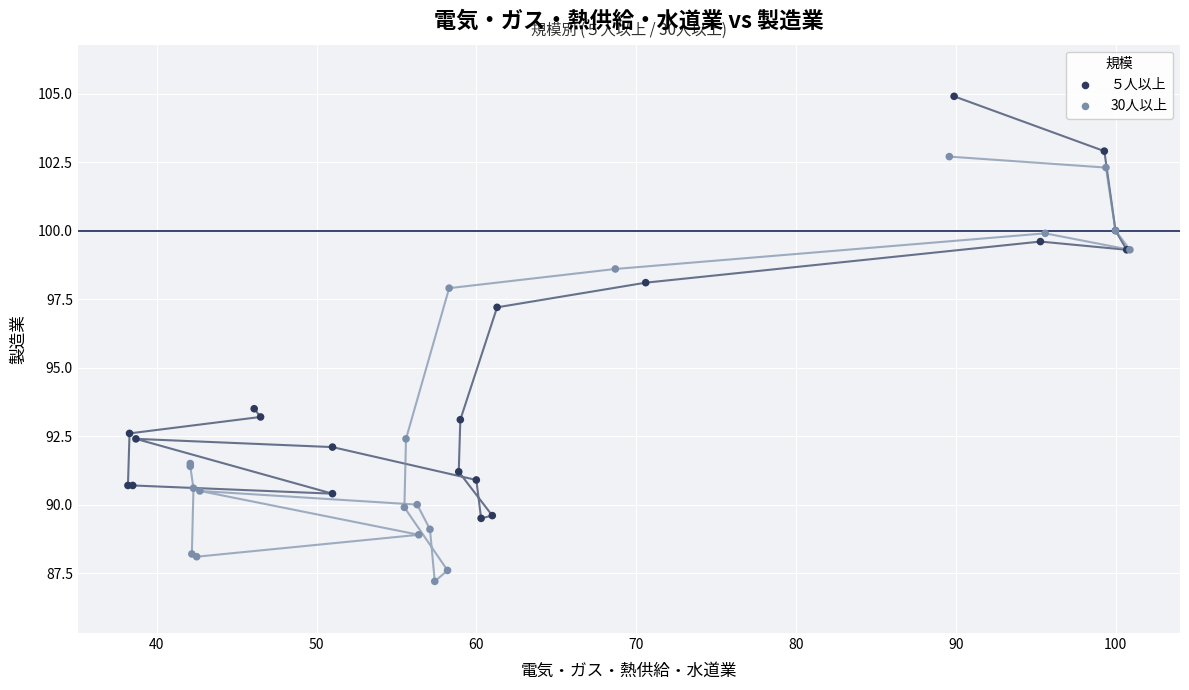

Which series has the largest Y range (max minus min)?

30人以上